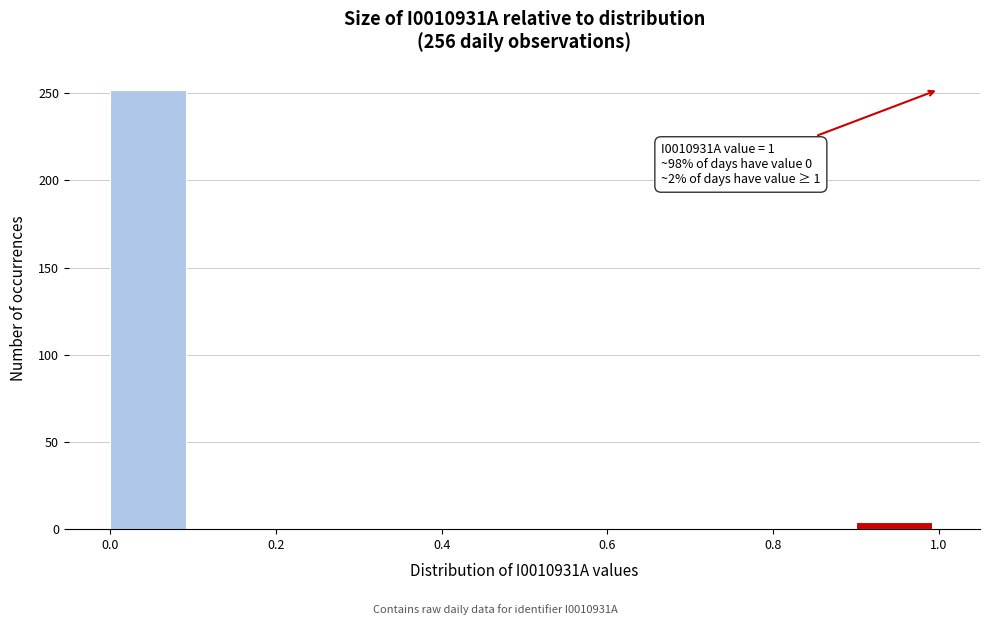

Over which range of the x-axis is the bar tallest?

0.0 to 0.1